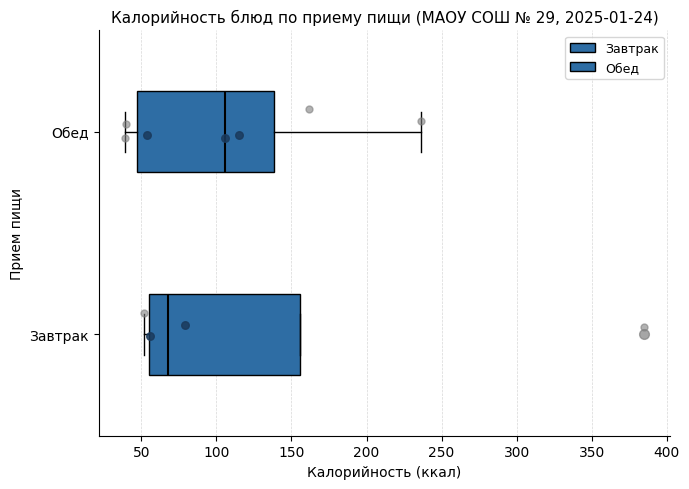

Which box has the furthest to the right median line?

Обед